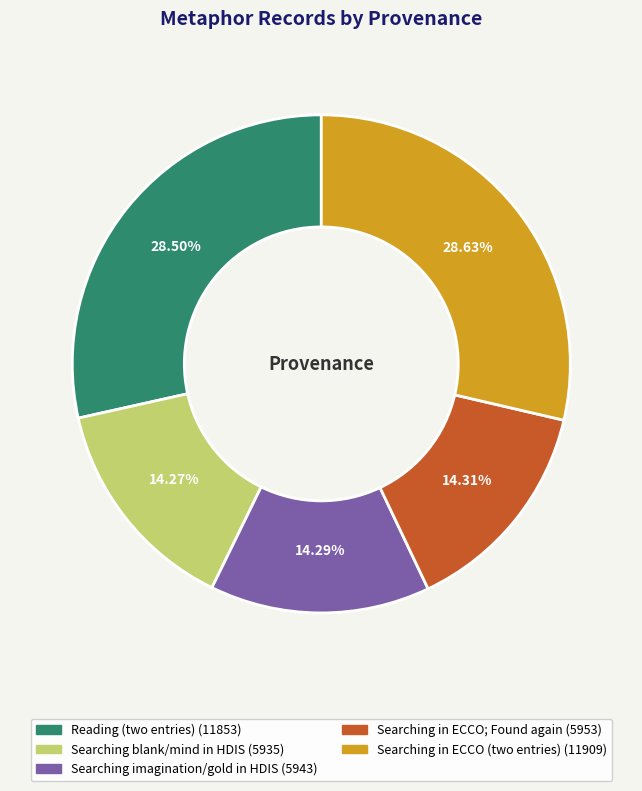

Is there a majority slice in this chart?

No